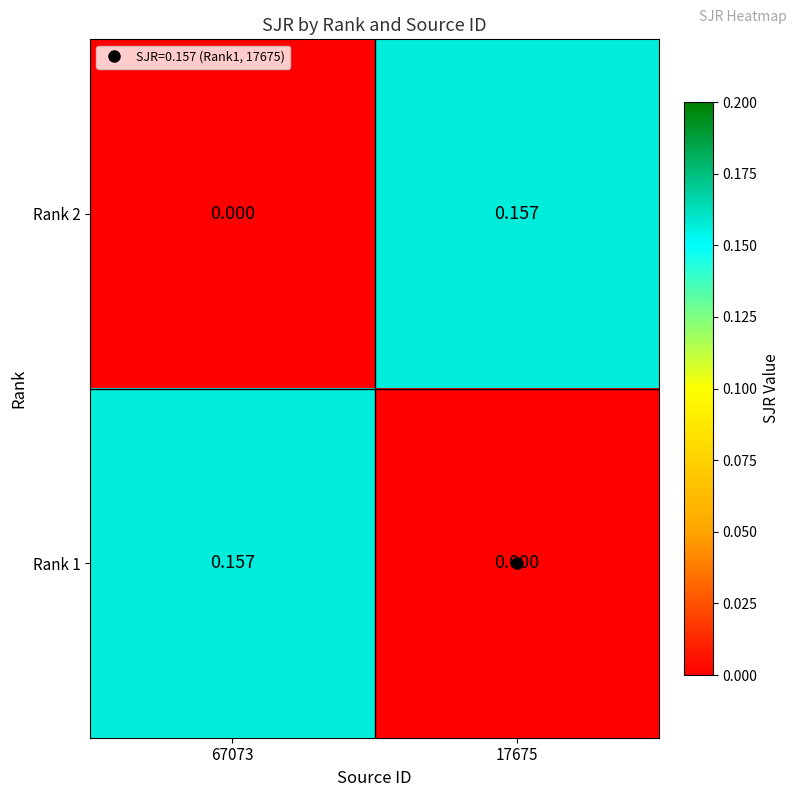

How many values in the Rank 2 series exceed 0?

1